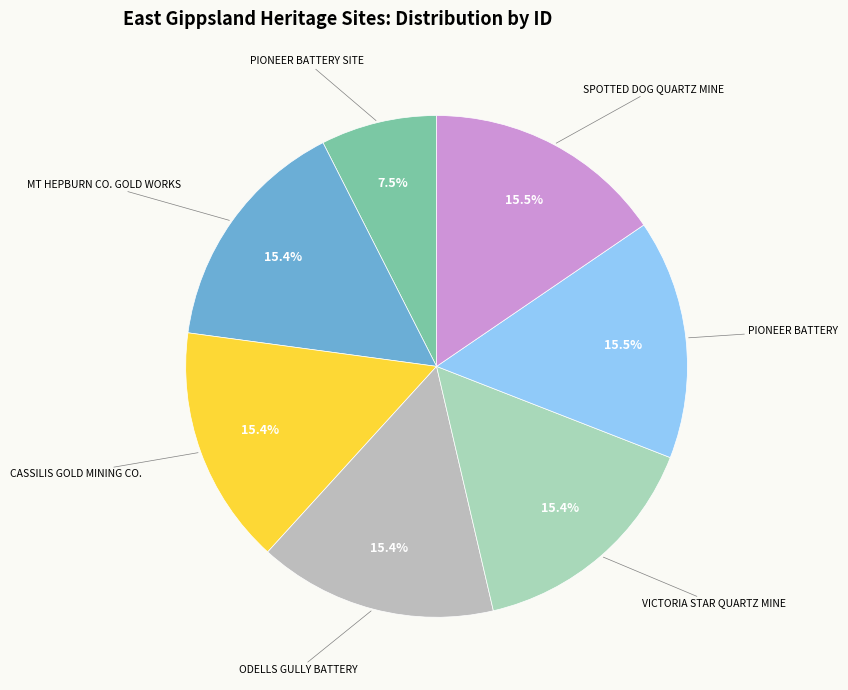

To the nearest percent, what percentage of the pie is VICTORIA STAR QUARTZ MINE?

15%